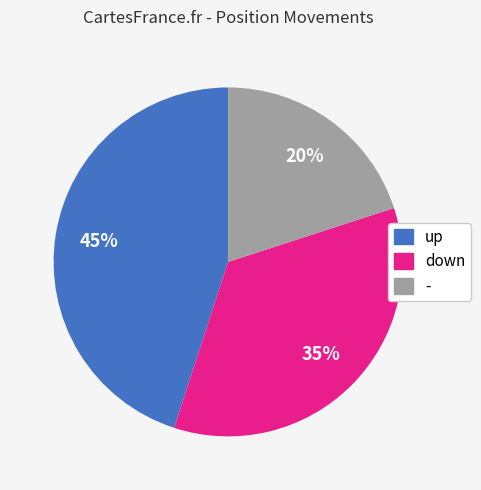

Is it true that down is 35% of the pie?

True